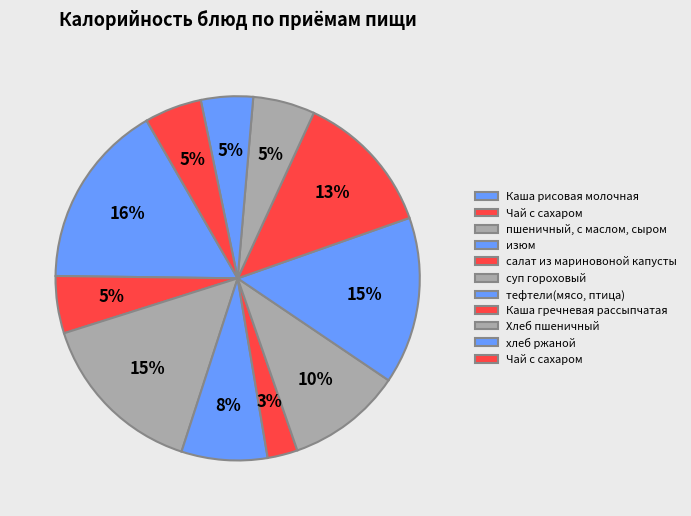

Which slice is the largest?

Каша рисовая молочная